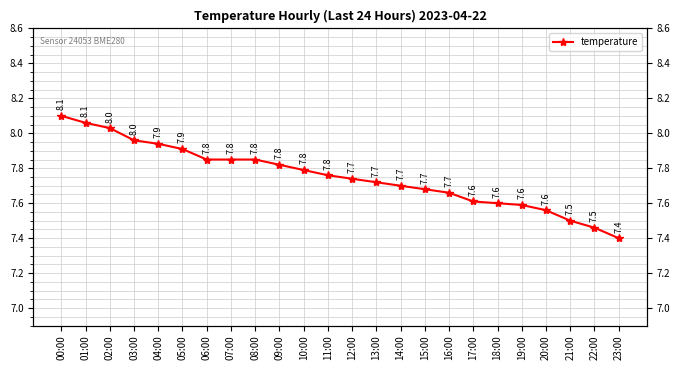

Reading left to right, list all the values displayed in this chart.

8.1	8.1	8.0	8.0	7.9	7.9	7.8	7.8	7.8	7.8	7.8	7.8	7.7	7.7	7.7	7.7	7.7	7.6	7.6	7.6	7.6	7.5	7.5	7.4